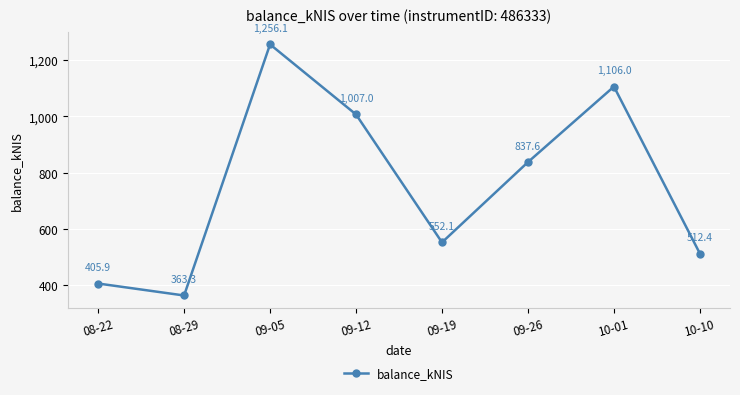

Between 09-26 and 09-19, which is larger?

09-26